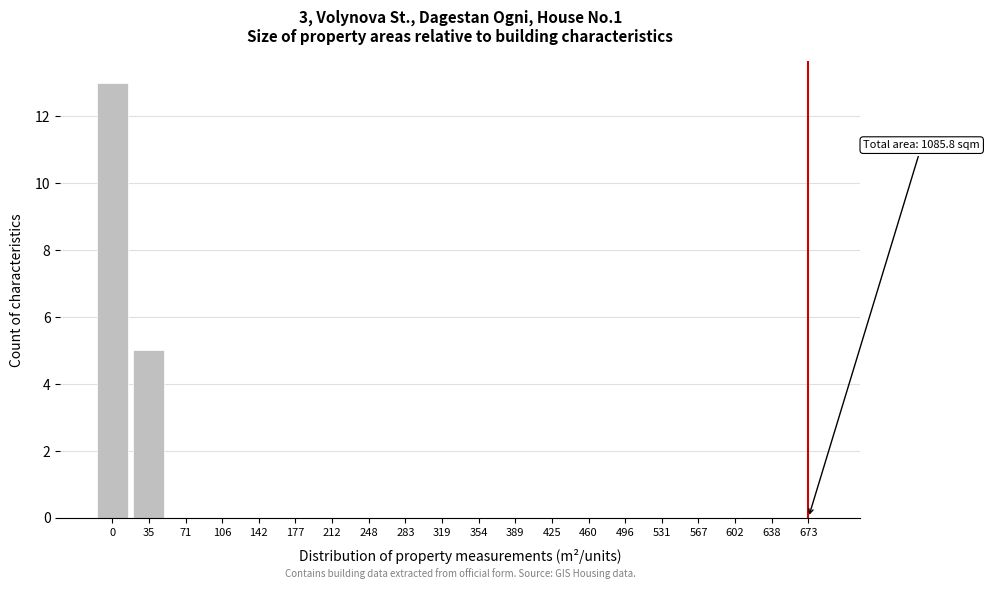

Reading left to right, extract all data points from this chart.

0=13	35=5	71=0	106=0	142=0	177=0	212=0	248=0	283=0	319=0	354=0	389=0	425=0	460=0	496=0	531=0	567=0	602=0	638=0	673=0